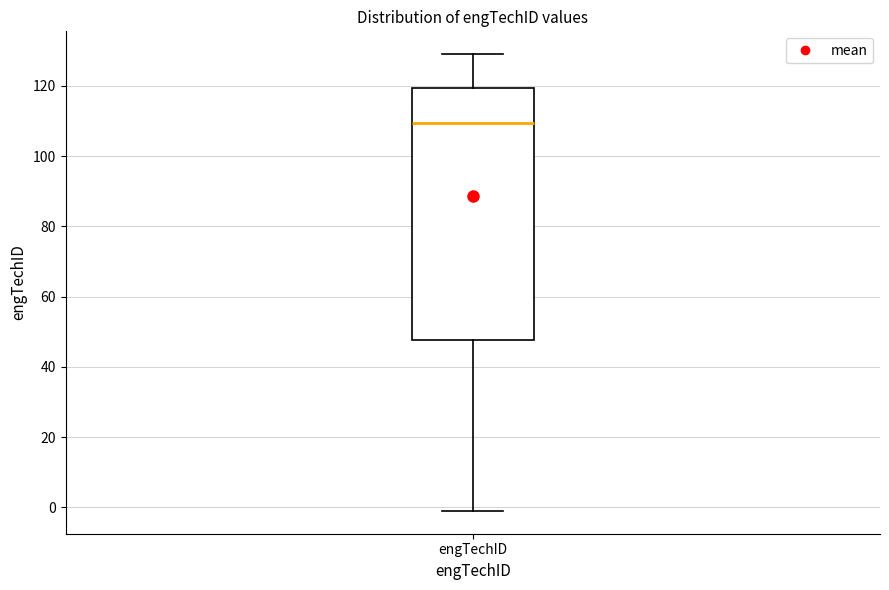

Where does the median line of the box for engTechID sit on the y-axis? The values are not printed on the chart, so give them approximately, as read against the axis.

110